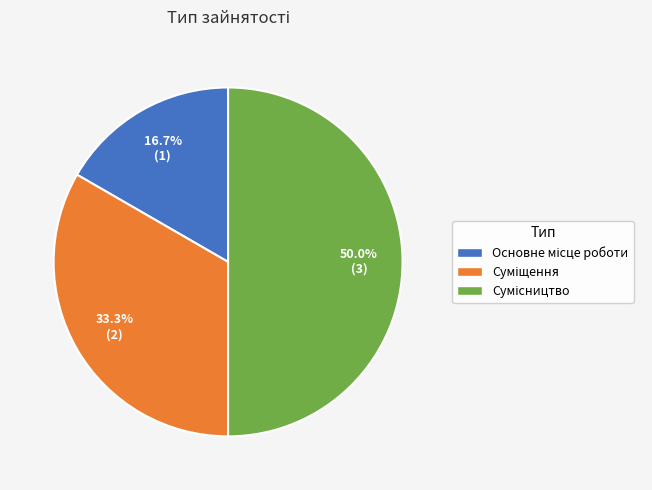

How many segments does this pie chart have?

3